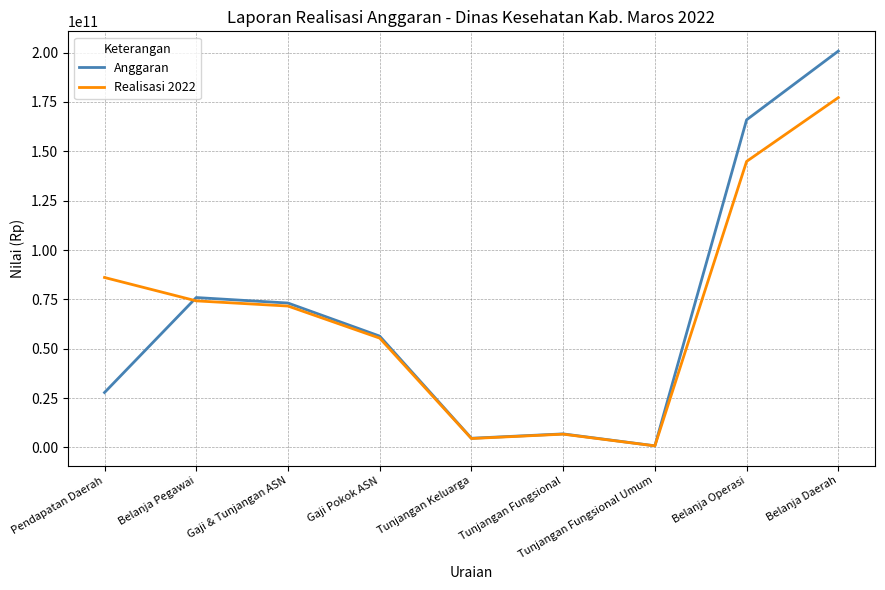

How many series are shown in this chart?

2